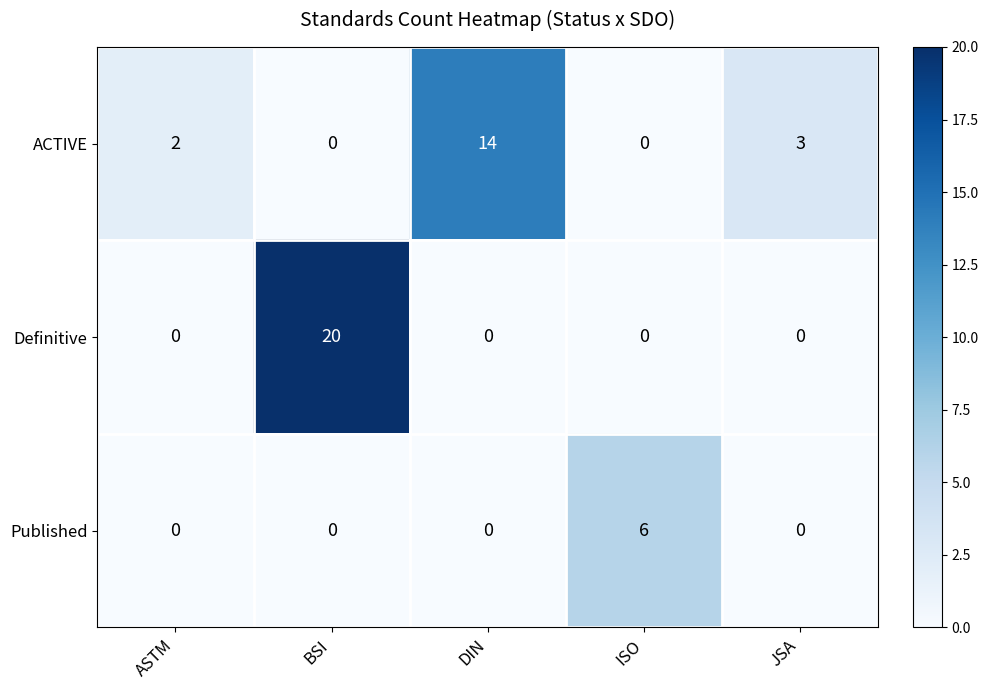

At which category is the sum across all series the highest?

BSI